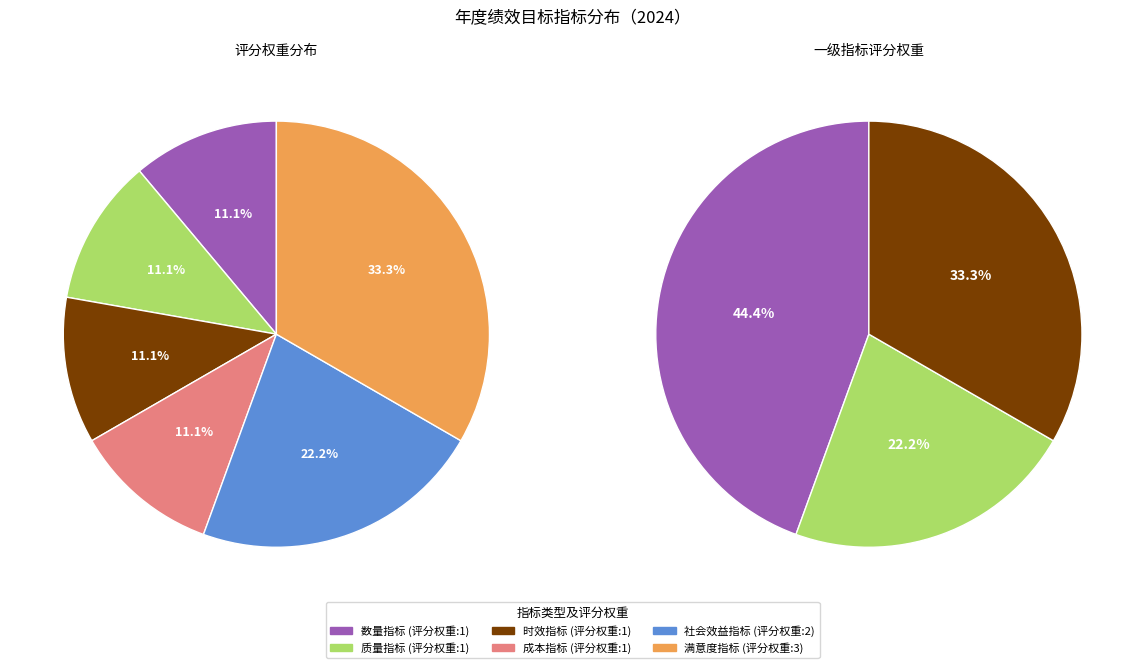

What percentage is the 满意度指标-服务对象满意度指标 slice, to the nearest percent?

33%